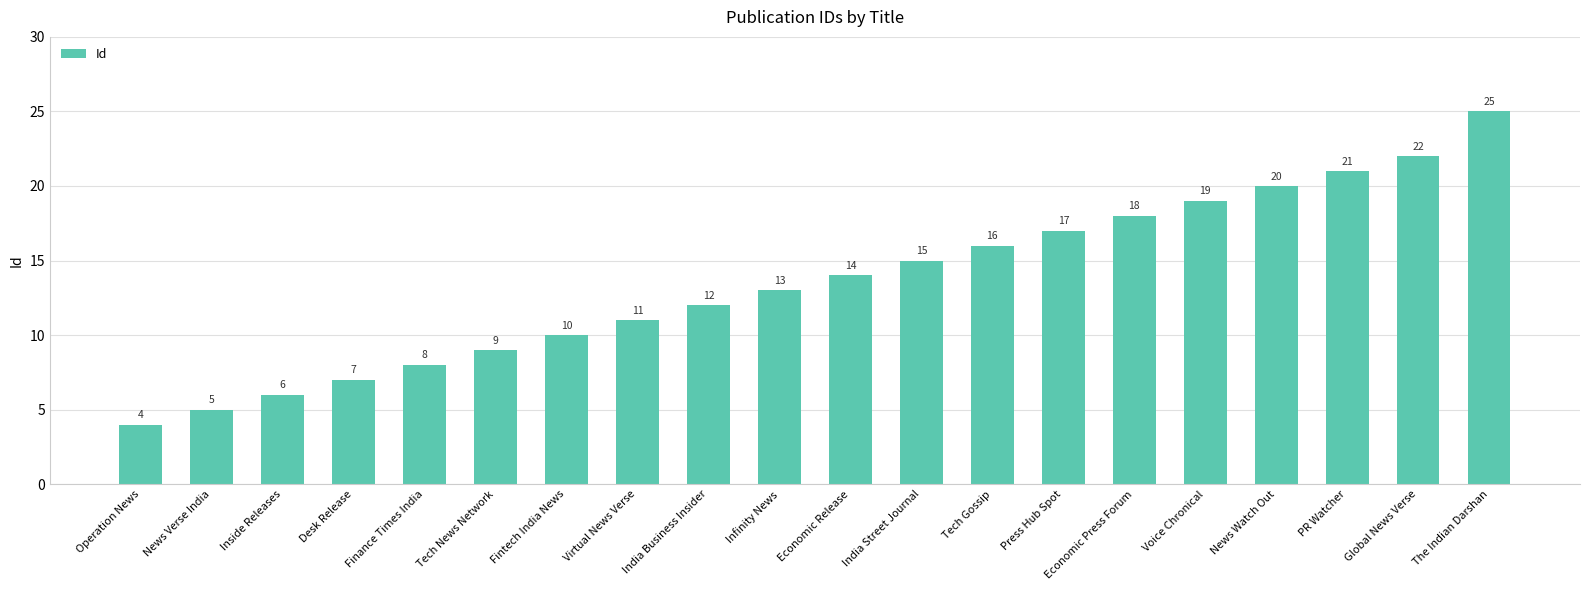

Are the bars grouped side by side (vs. stacked)?

No